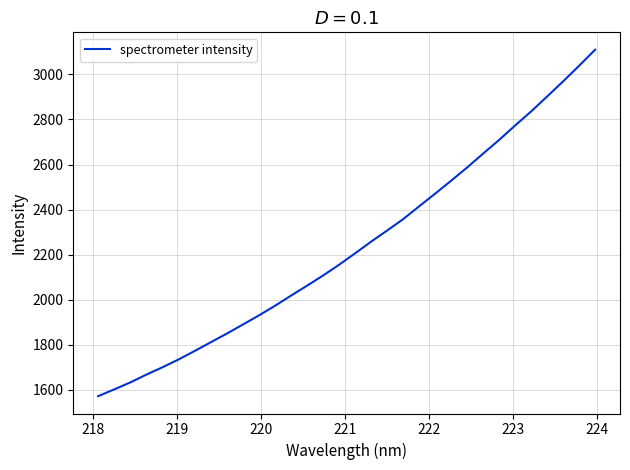

What is the minimum value shown in the chart?

1572.3